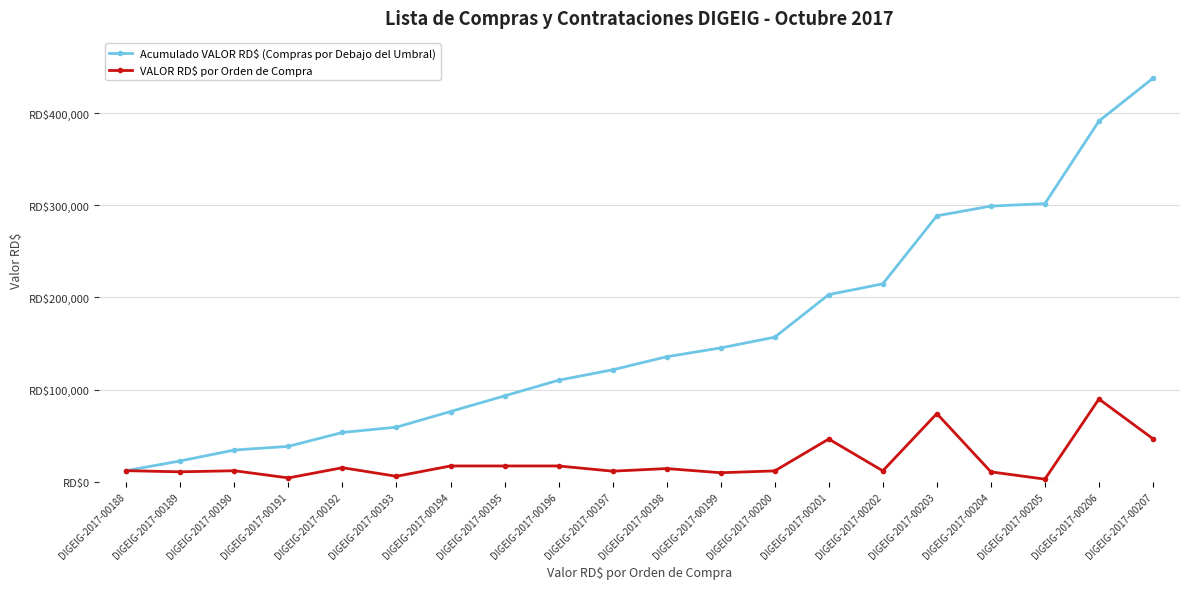

Which series has the largest total across all categories?

Acumulado VALOR RD$ (Compras por Debajo del Umbral)